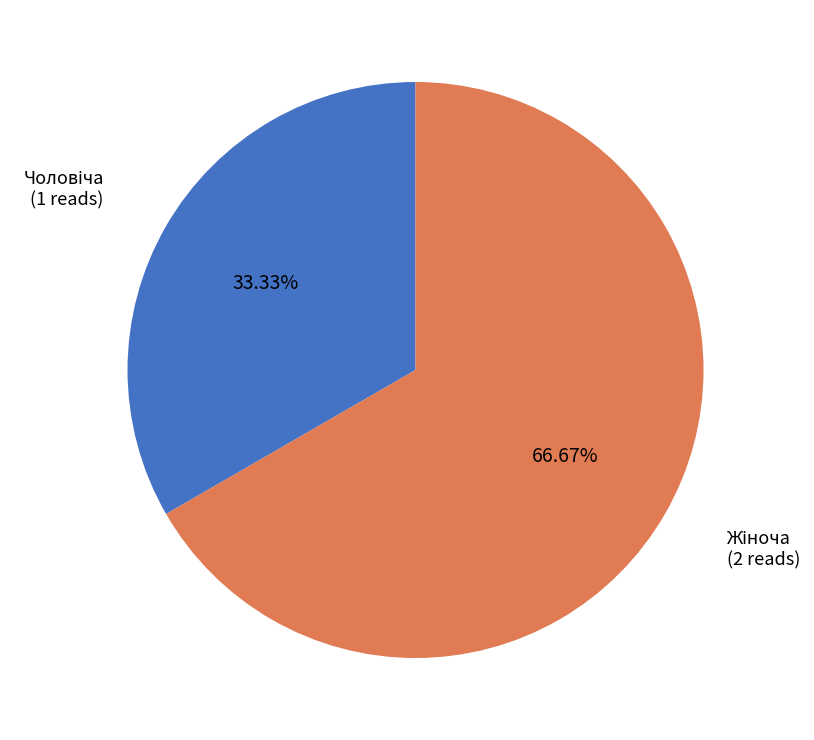

How many slices are in this pie chart?

2